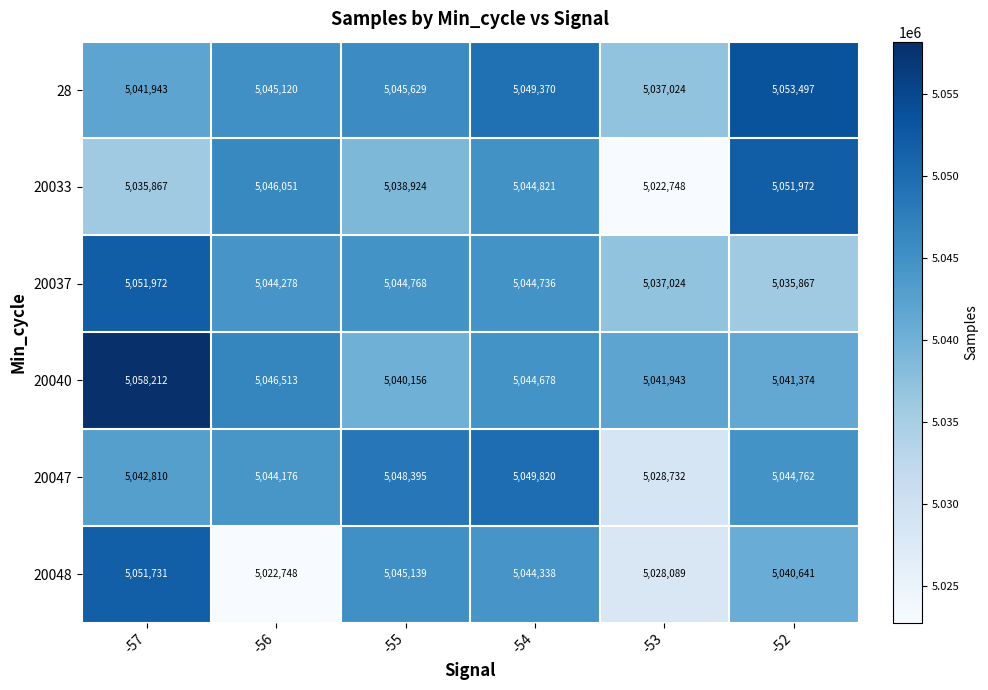

At which label does 20037 first exceed 5044736?

-57